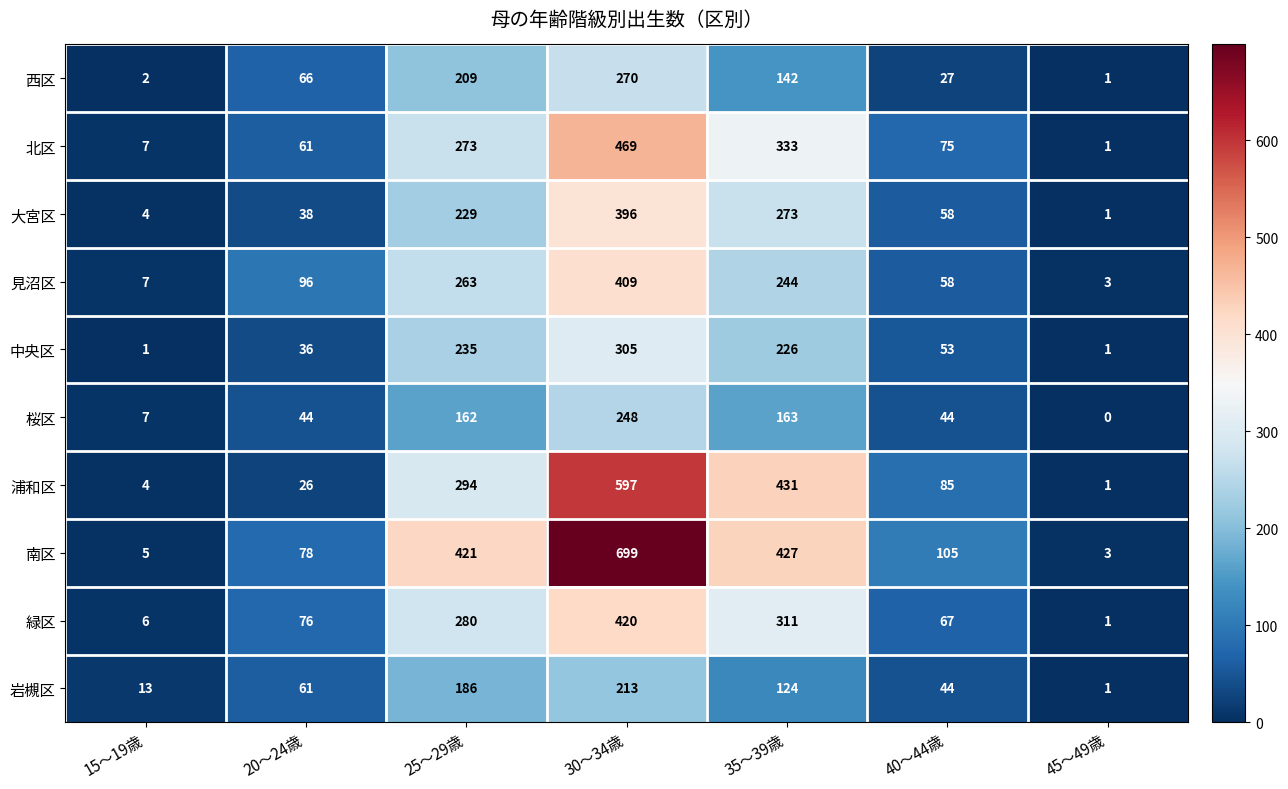

The value of 西区 at 35～39歳 is 34. True or false?

False